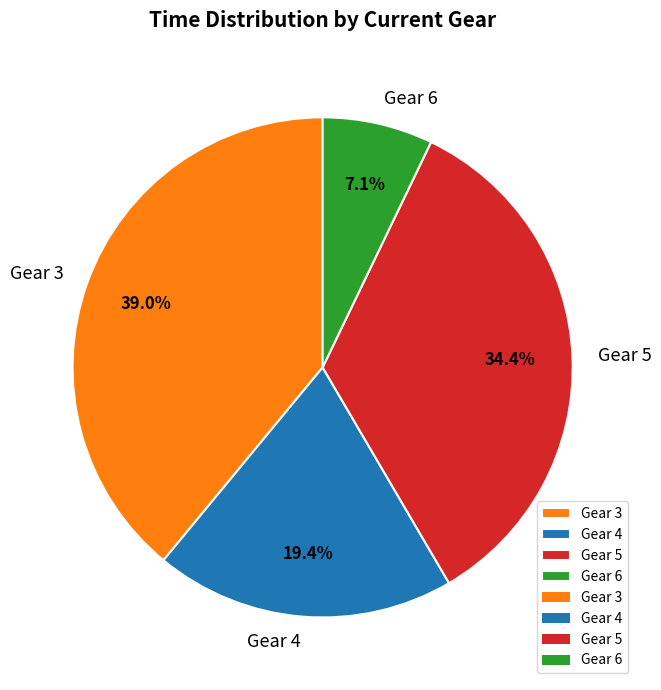

How many segments does this pie chart have?

4